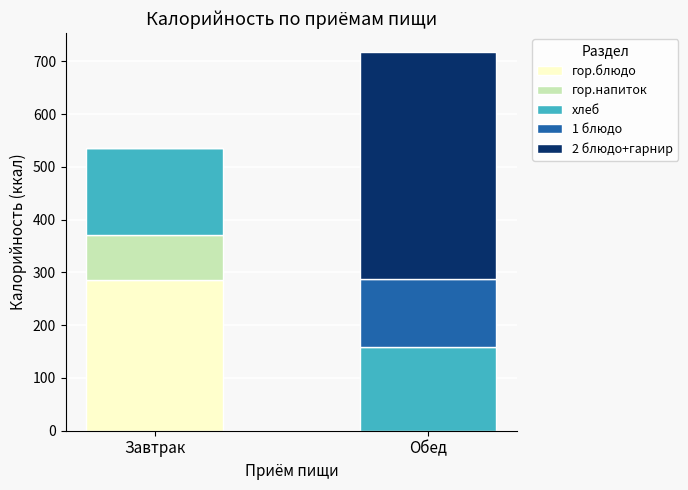

At which category is the sum across all series the highest?

Обед